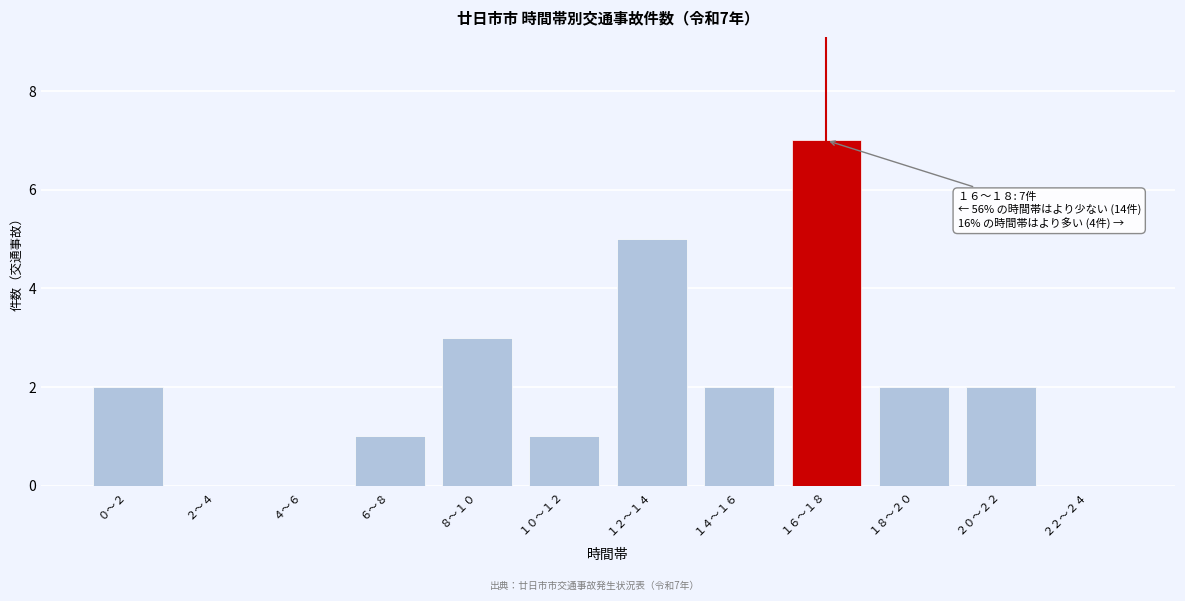

Reading right to left, extract all data points from this chart.

２２～２４=0	２０～２２=2	１８～２０=2	１６～１８=7	１４～１６=2	１２～１４=5	１０～１２=1	８～１０=3	６～８=1	４～６=0	２～４=0	０～２=2